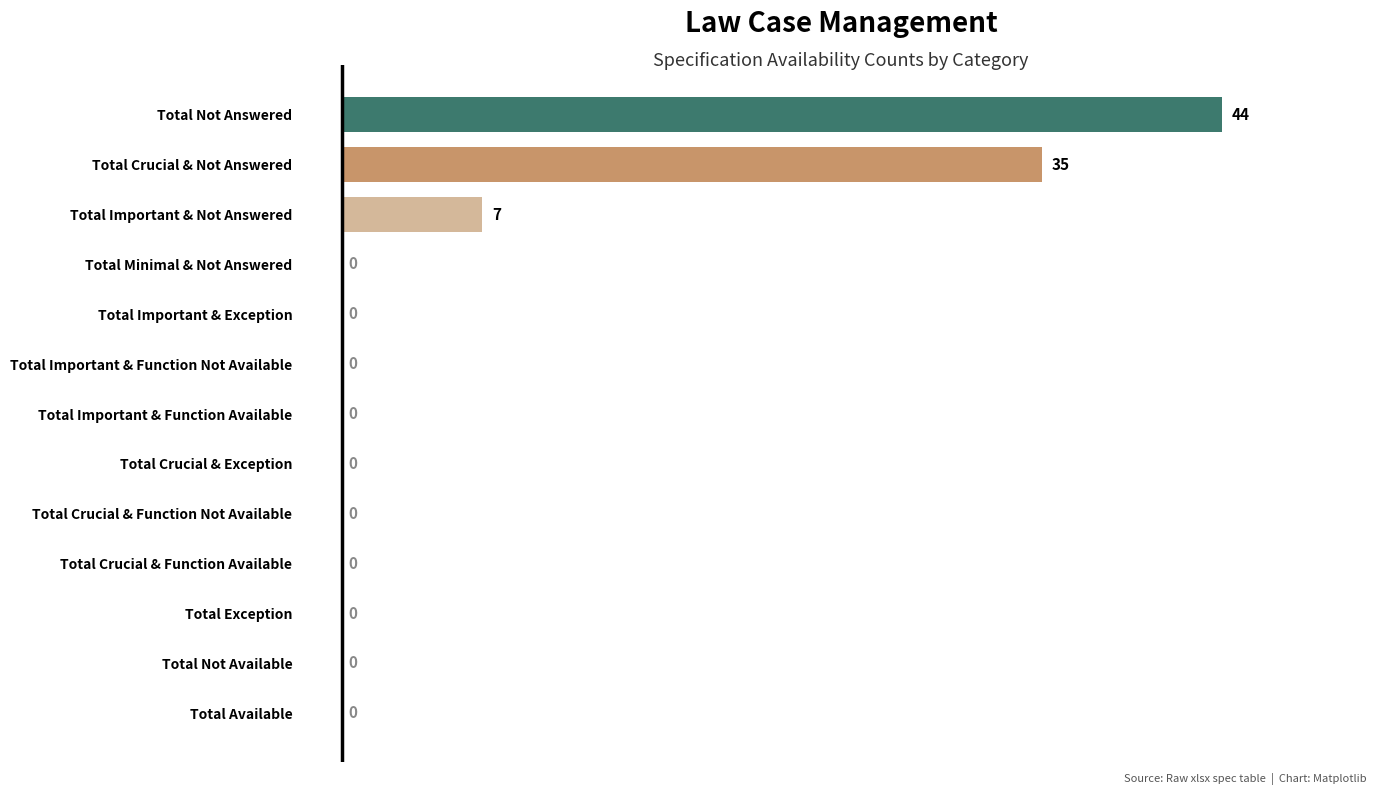

Which category has the highest value across all series?

Total Not Answered